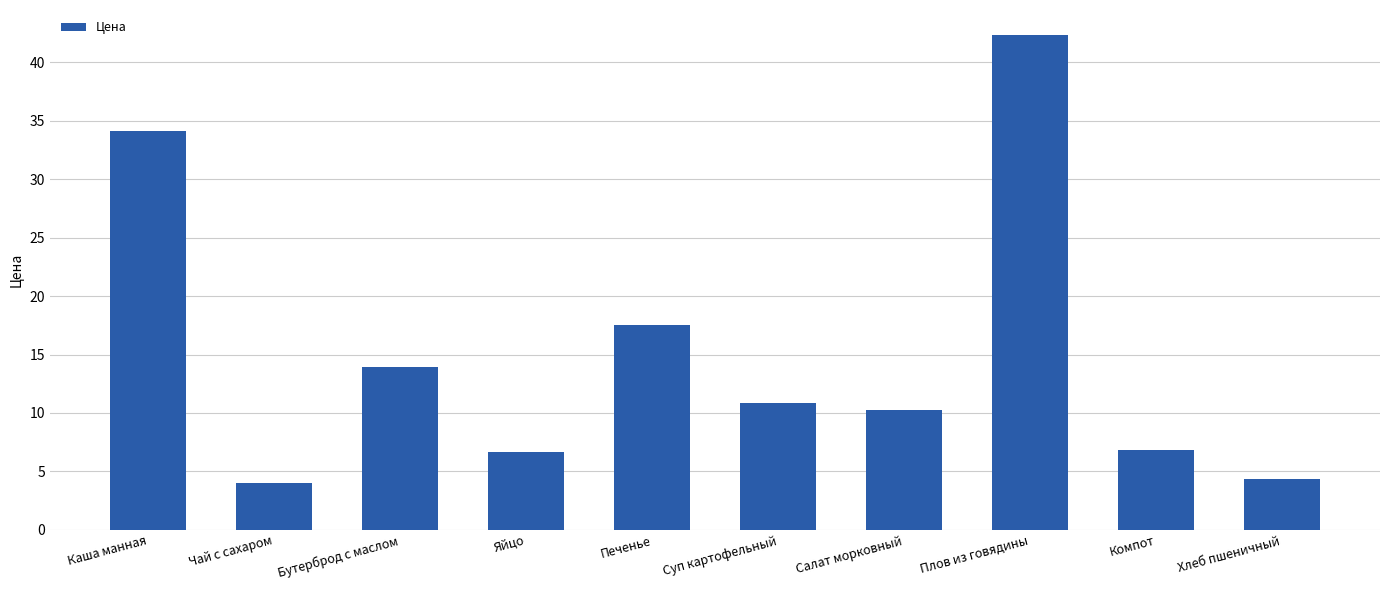

True or false: the data shows 10.2 at Салат морковный.

True